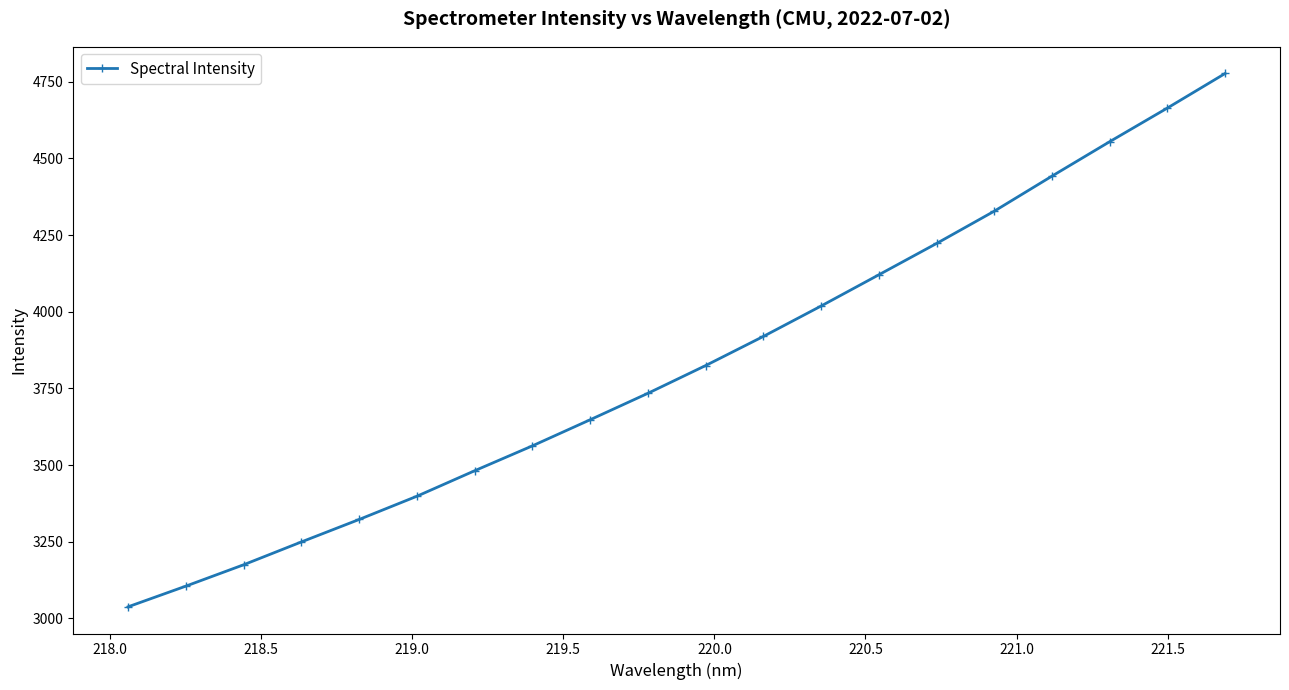

True or false: the data has more than 2 interior local peaks.

False